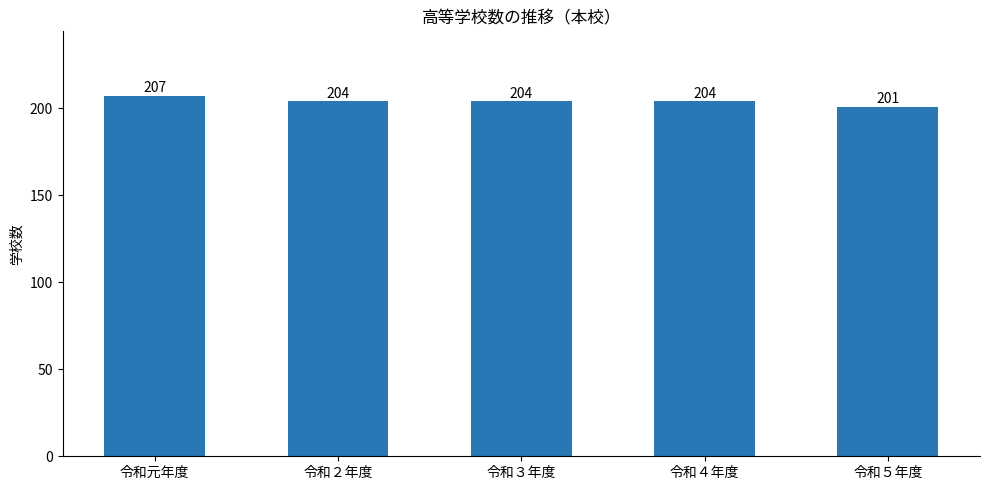

Count the number of categories in the chart.

5